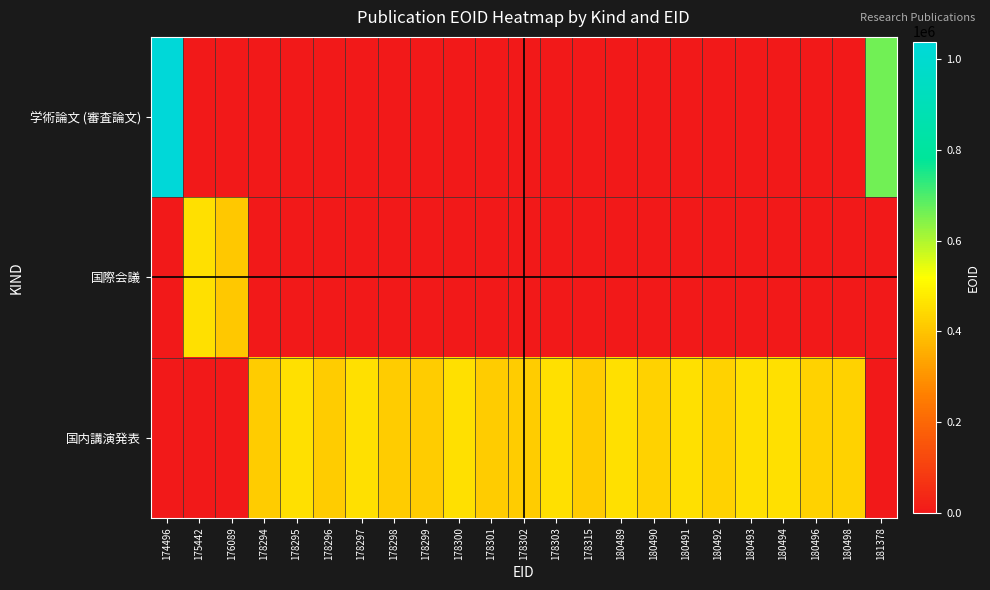

What is the difference between the highest and lowest values at 180496?

425979